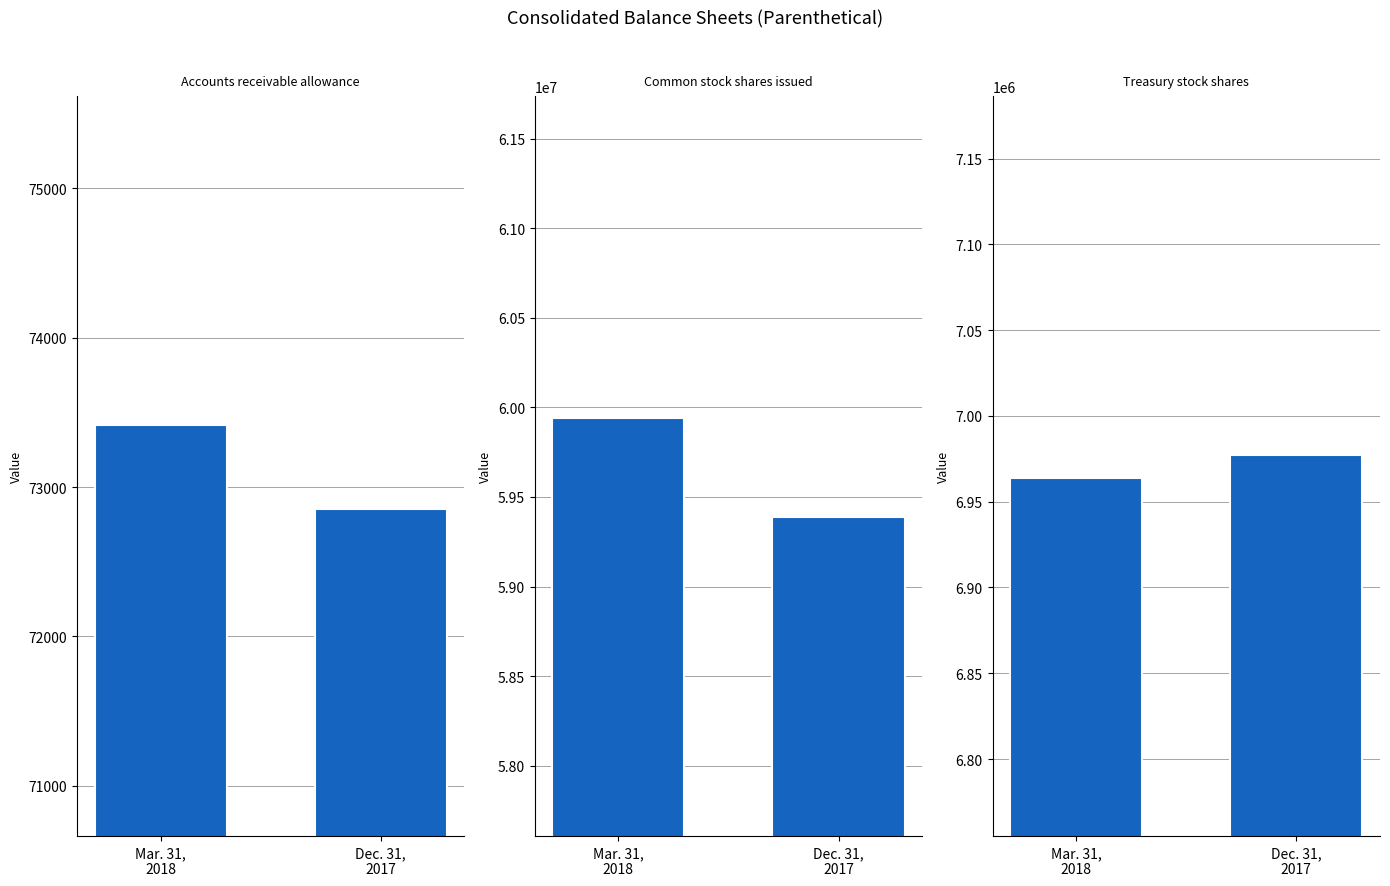

What position from the right is Mar. 31,
2018?

2